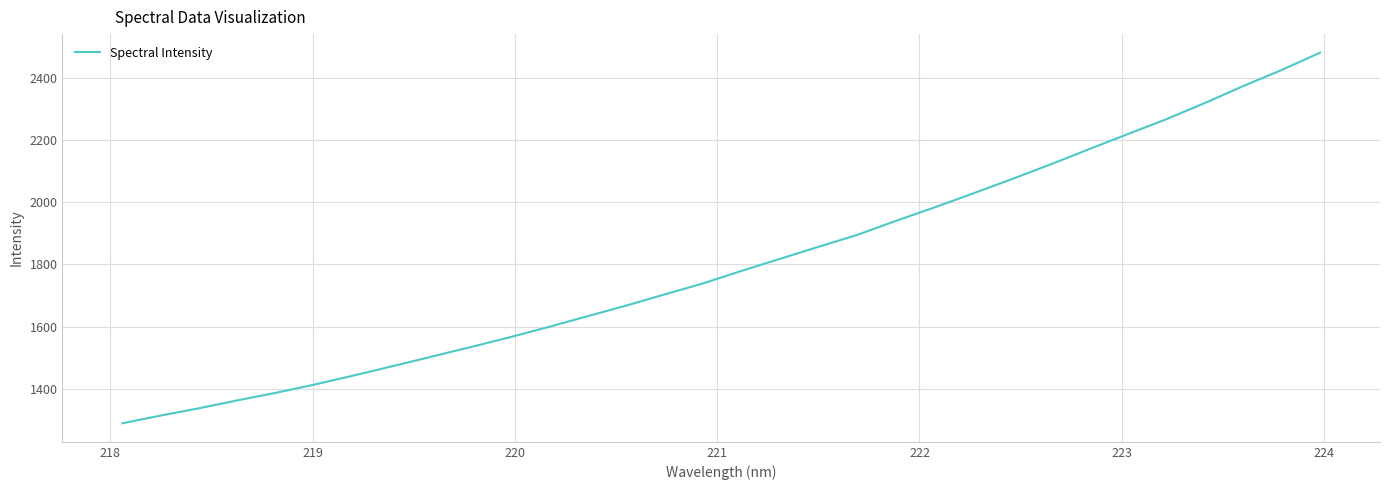

What is the maximum value shown in the chart?

2480.1